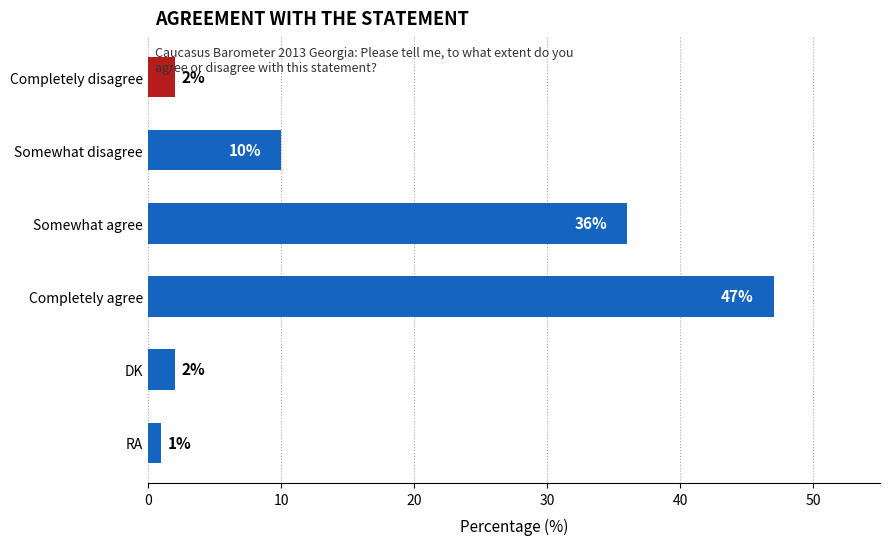

Where is the data nearest to the value 24?

Somewhat agree